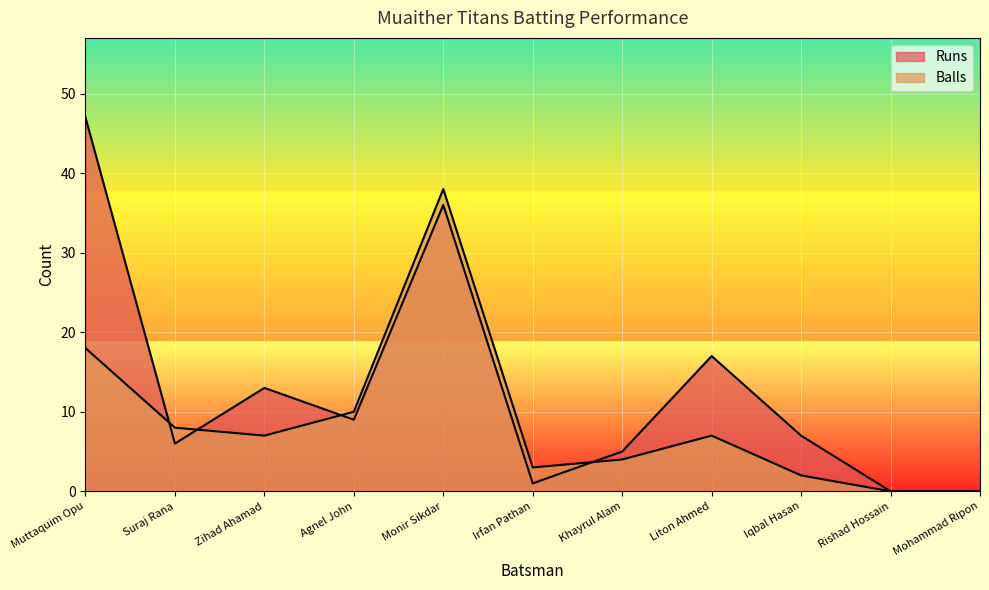

Which series has the largest total across all categories?

Runs